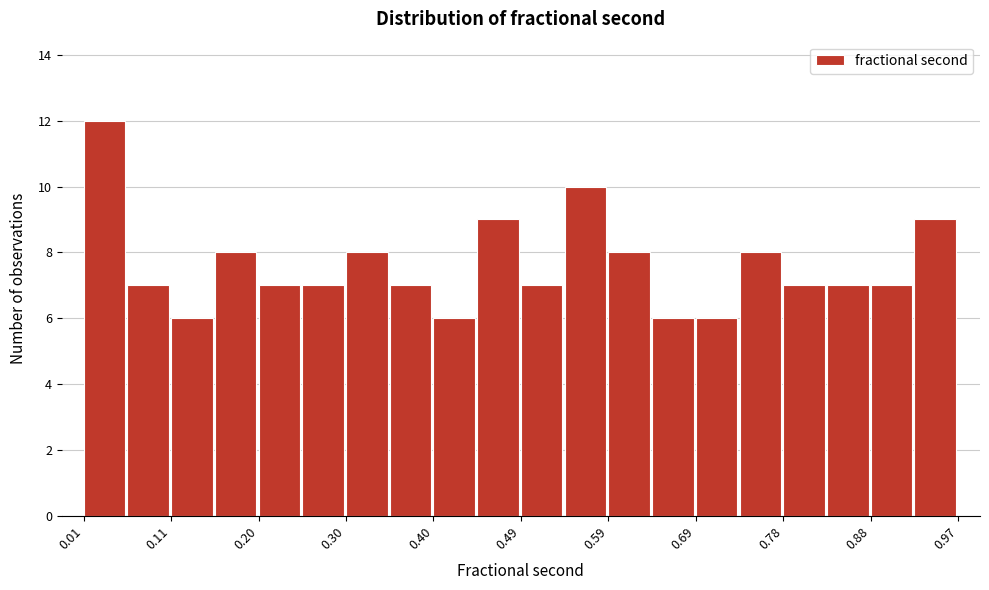

Reading left to right, transcribe this chart: for each bar, give the range it covers on the x-axis and its height. Neither the bar edges nor the heights are printed on the chart, so give them approximately, as read against the axes.

0.01 to 0.06: 12
0.06 to 0.11: 7
0.11 to 0.16: 6
0.16 to 0.20: 8
0.20 to 0.25: 7
0.25 to 0.30: 7
0.30 to 0.35: 8
0.35 to 0.40: 7
0.40 to 0.45: 6
0.45 to 0.49: 9
0.49 to 0.54: 7
0.54 to 0.59: 10
0.59 to 0.64: 8
0.64 to 0.69: 6
0.69 to 0.73: 6
0.73 to 0.78: 8
0.78 to 0.83: 7
0.83 to 0.88: 7
0.88 to 0.93: 7
0.93 to 0.98: 9